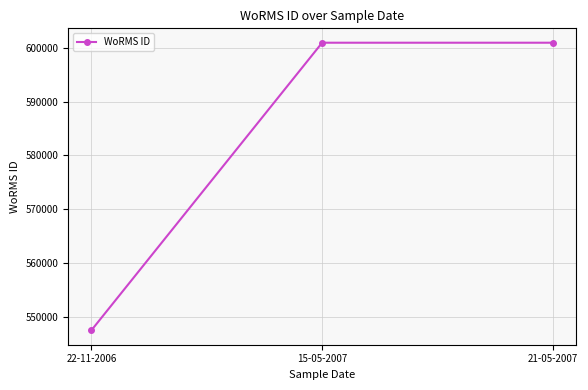

How many categories are shown in the chart?

3